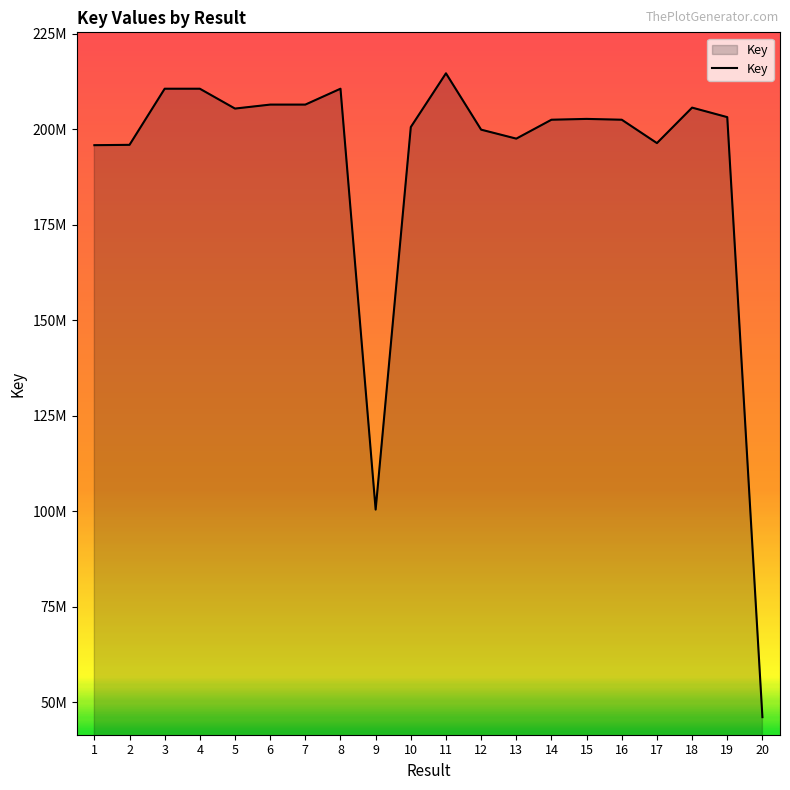

Does the chart display data point markers on the line(s)?

No